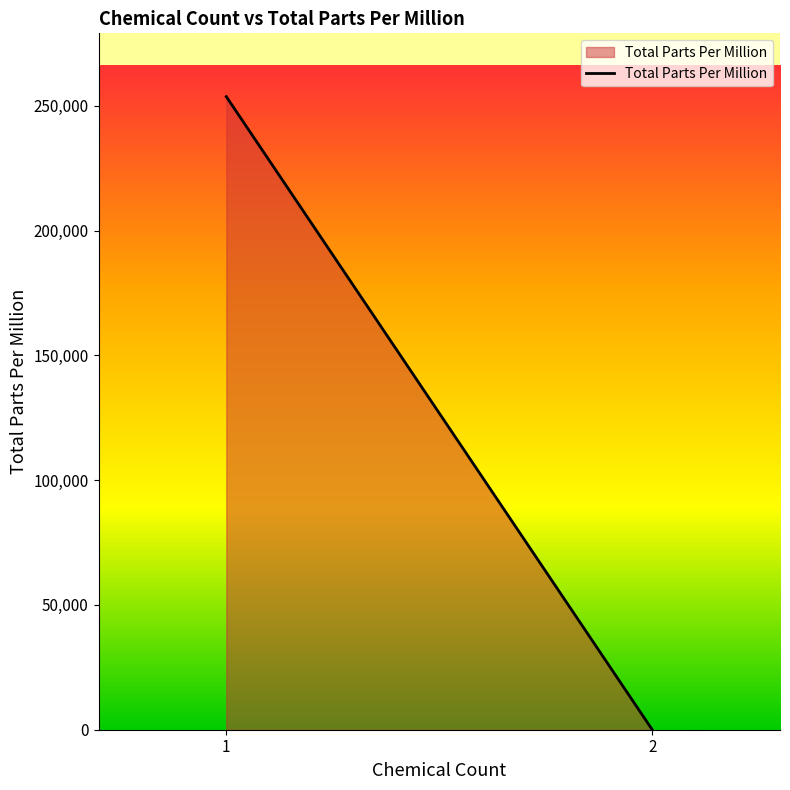

What is the value of the 1st point from the left?

253724